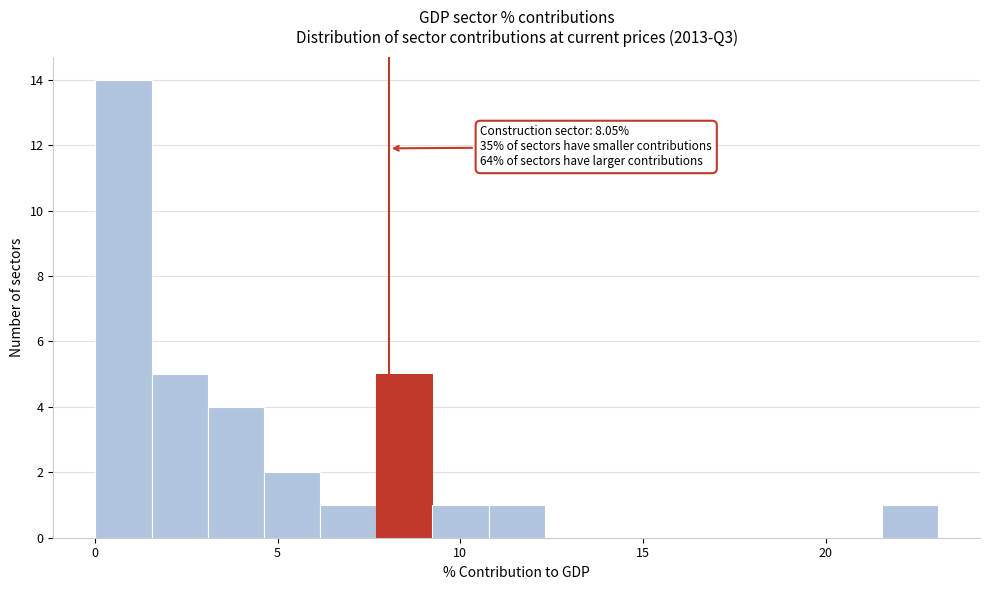

Read against the x-axis, roughly where is the centre of the tallest bar?

1.0